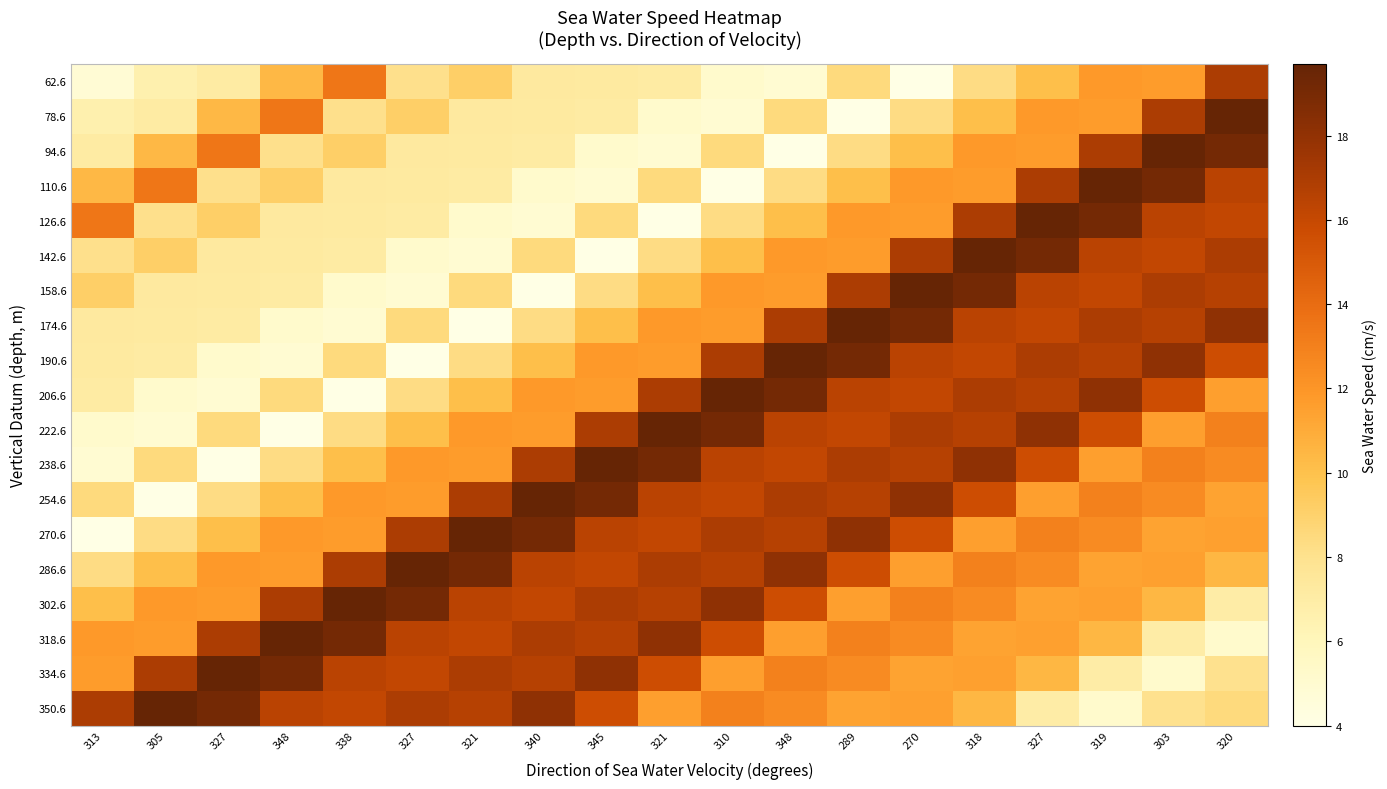

Rank the series at 320 from lowest to highest value.

318.6, 302.6, 334.6, 350.6, 286.6, 254.6, 270.6, 206.6, 238.6, 222.6, 190.6, 126.6, 110.6, 158.6, 62.6, 142.6, 174.6, 94.6, 78.6